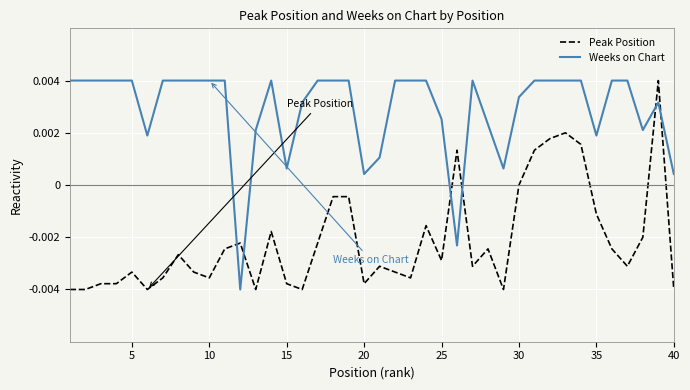

Which series ends up on top after the final intersection of Weeks on Chart and Peak Position?

Weeks on Chart